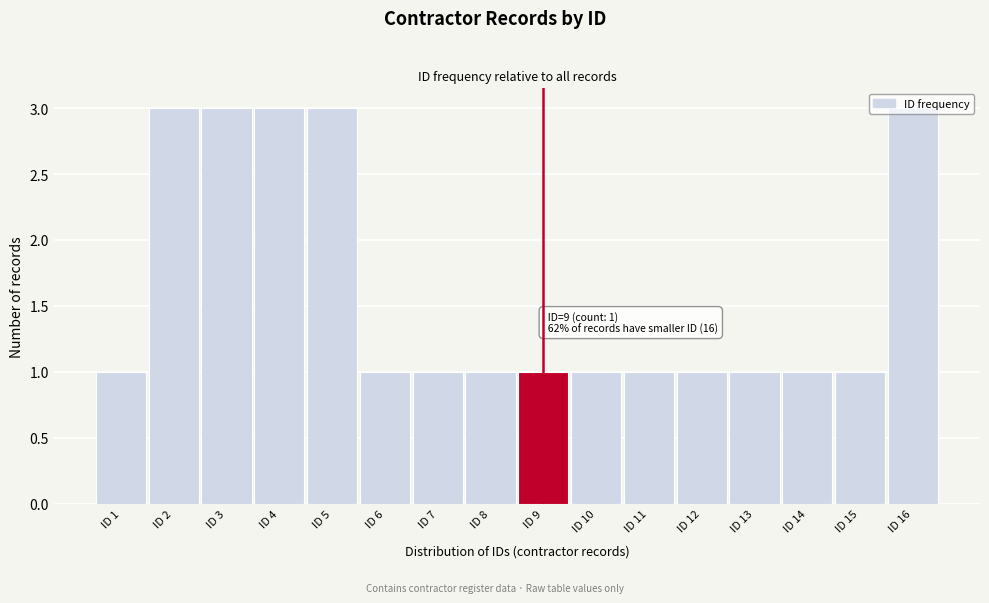

True or false: the data shows 2 at ID 6.

False